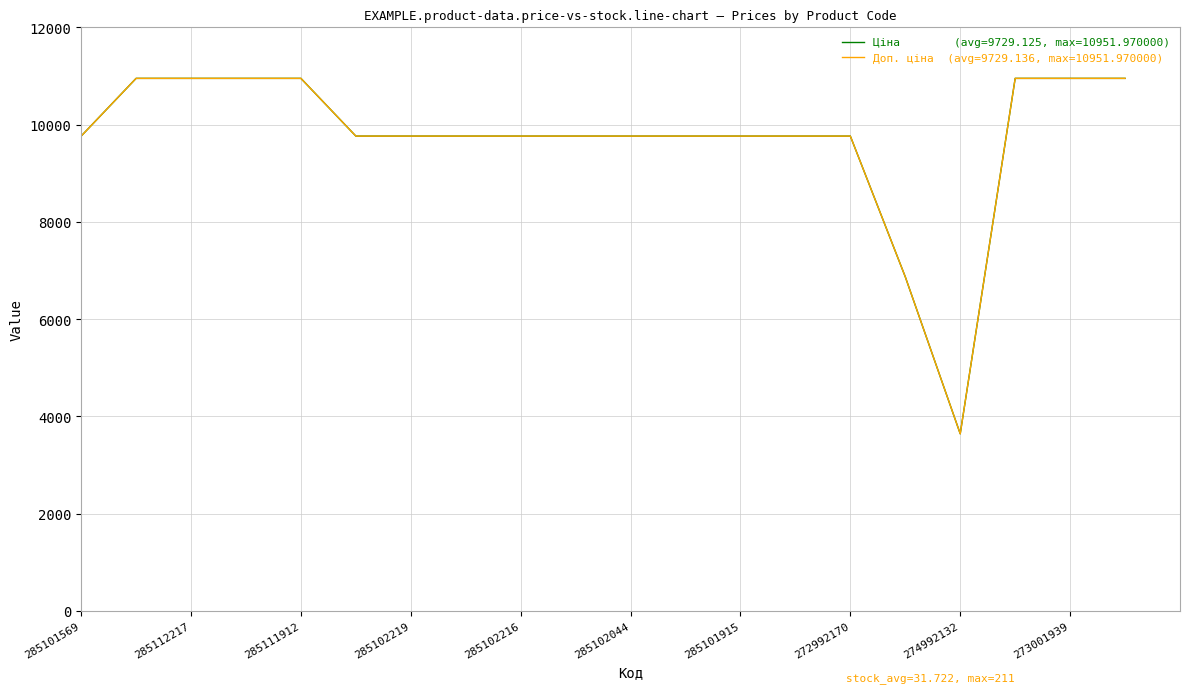

What is the smallest value displayed?

3640.8